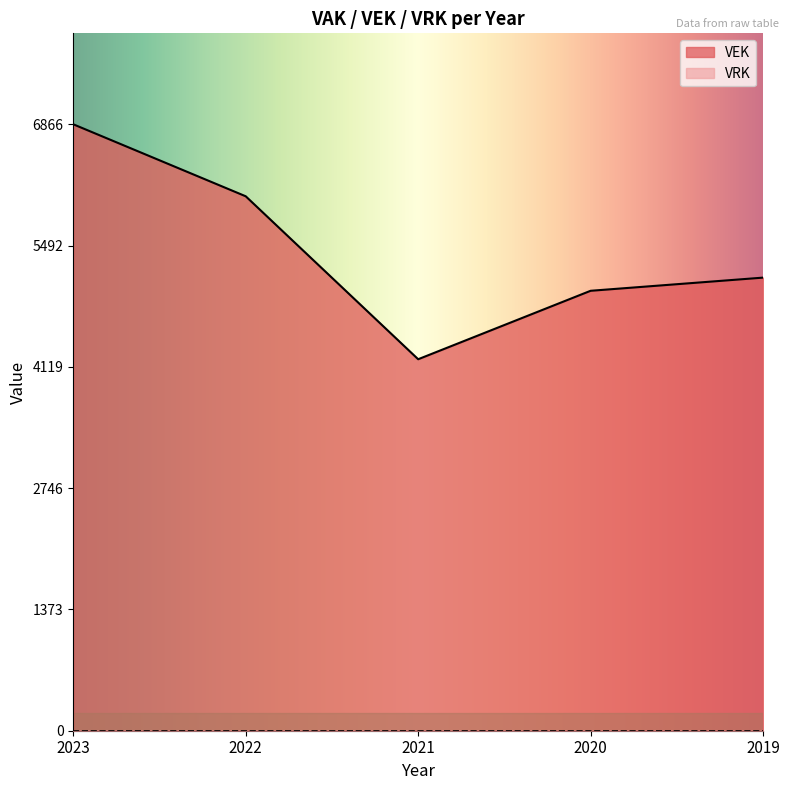

At which label is the value closest to 5536?

2019